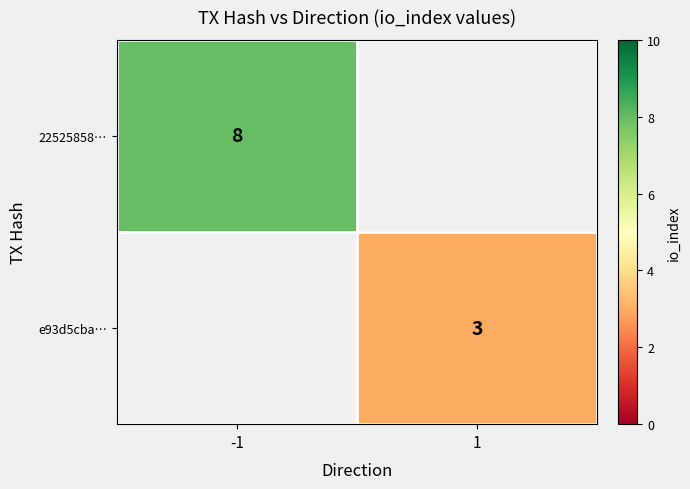

How many categories are shown in the chart?

2